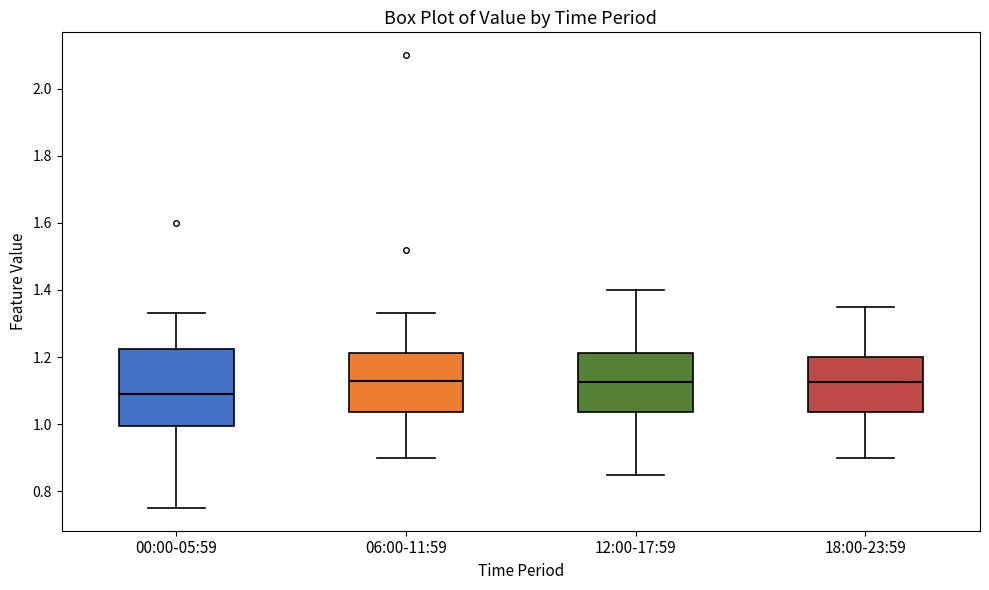

Comparing the boxes themselves (not the whiskers), which one is the tallest?

00:00-05:59